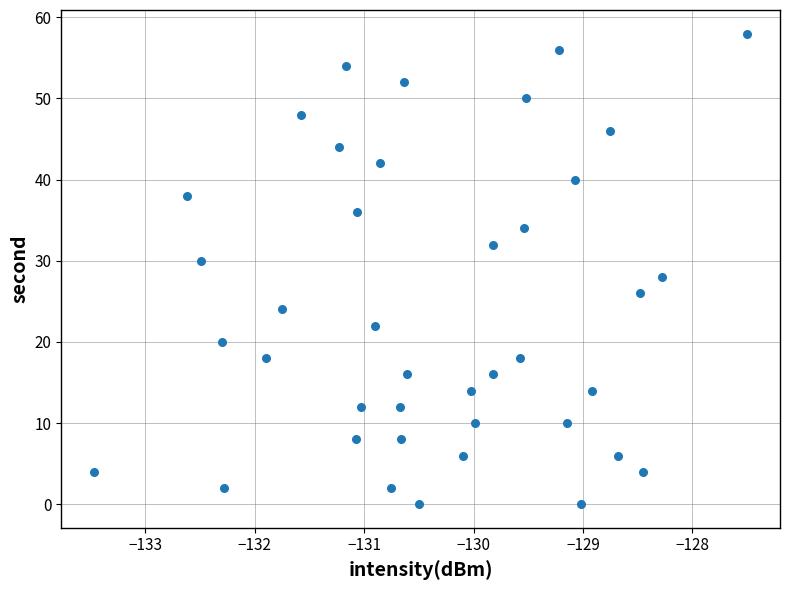

What is the range of Y values (max minus min)?

58